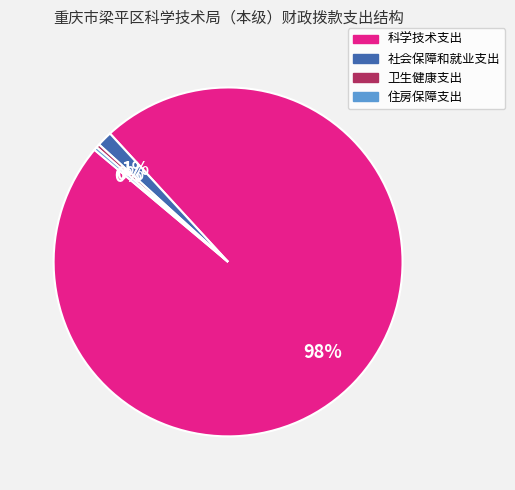

Which has a higher value, 科学技术支出 or 社会保障和就业支出?

科学技术支出